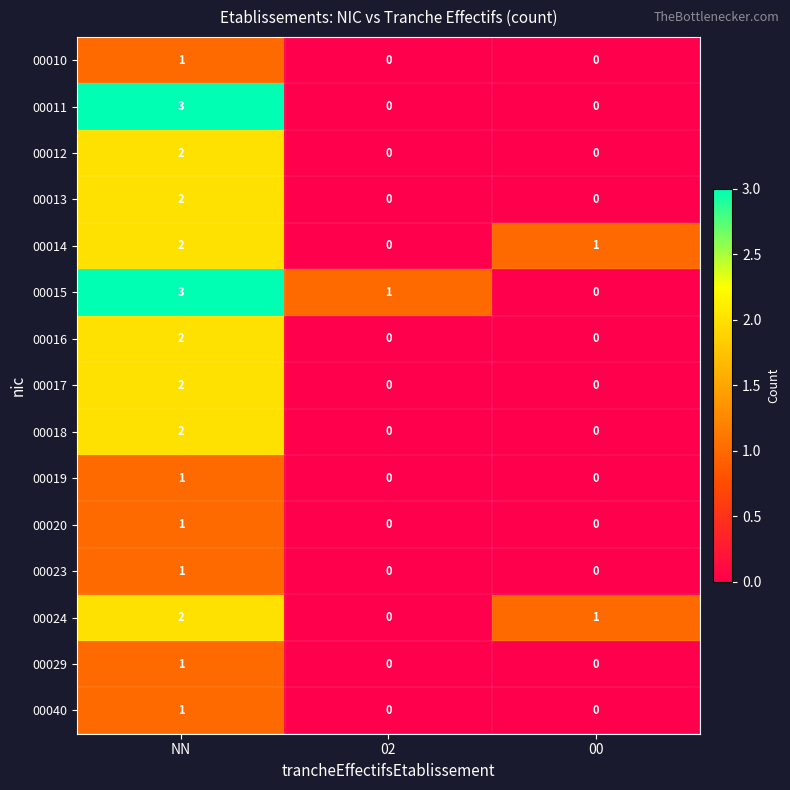

Which category has the highest value across all series?

NN